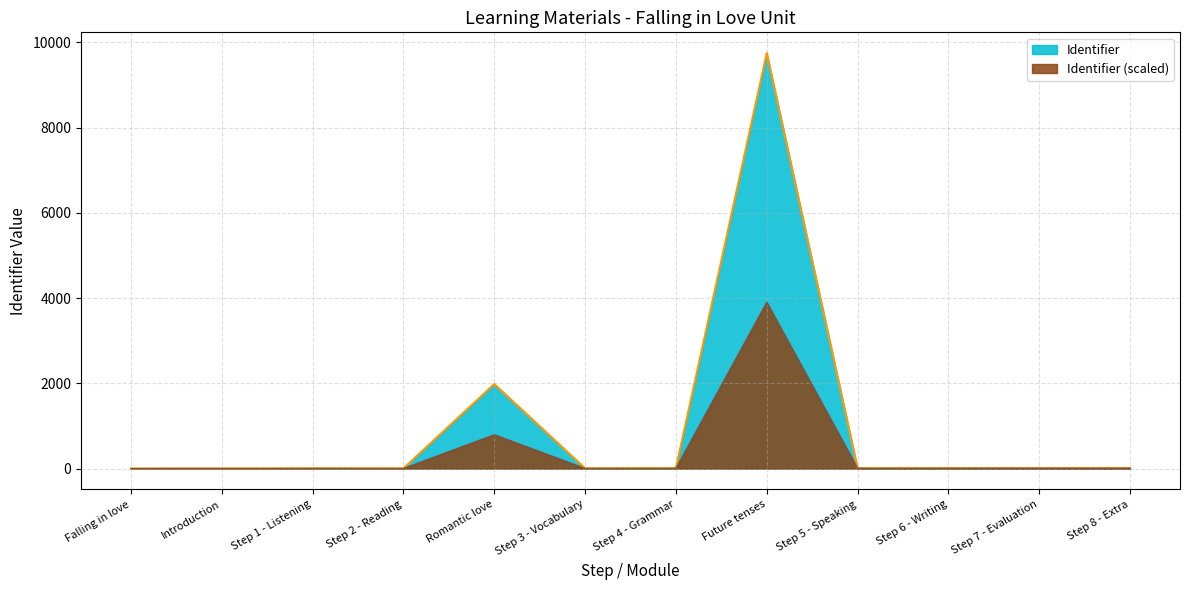

True or false: Identifier and Identifier (scaled) cross at least once.

False